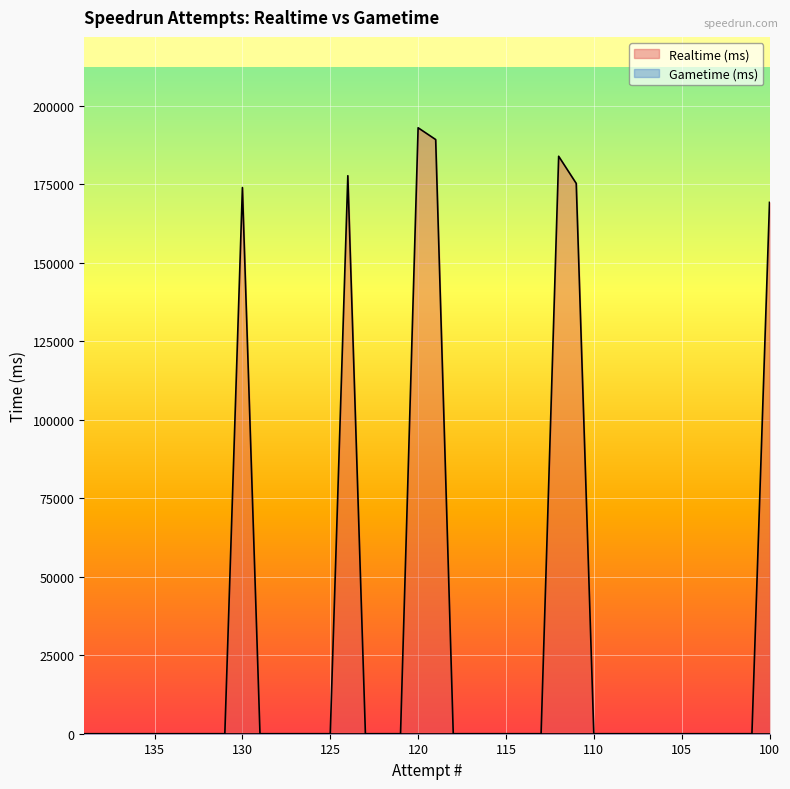

Between 105 and 109, which is larger?

105